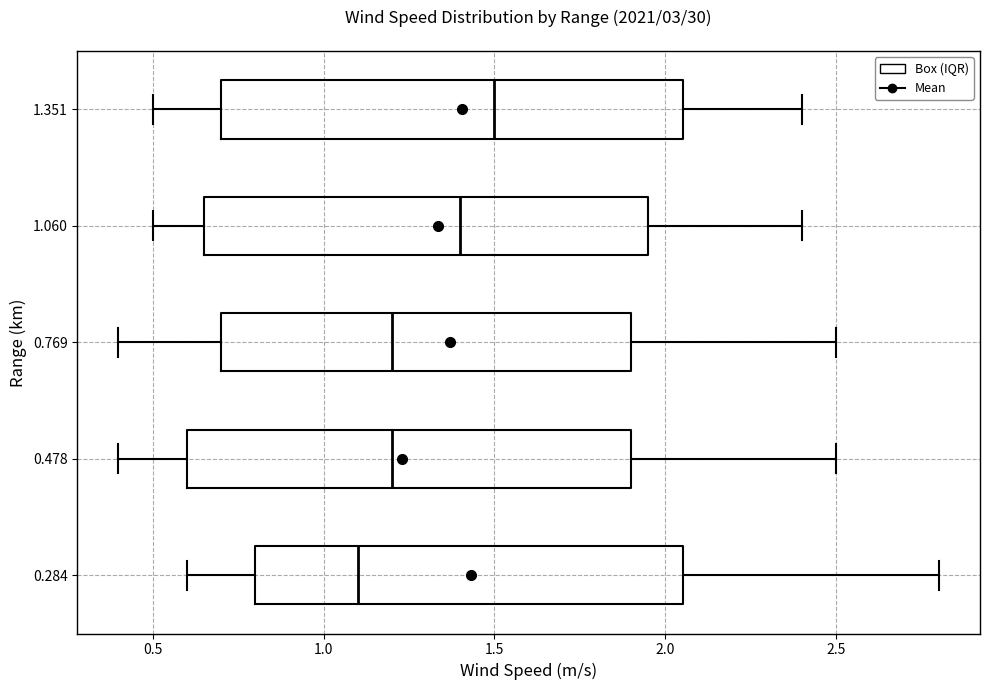

Which box has the furthest to the right median line?

1.351